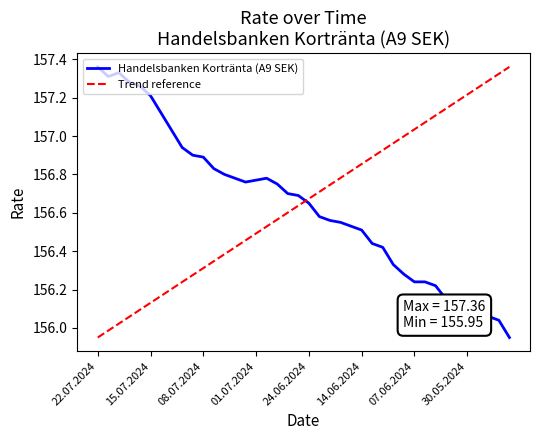

Is this an area chart (filled region under the line)?

No